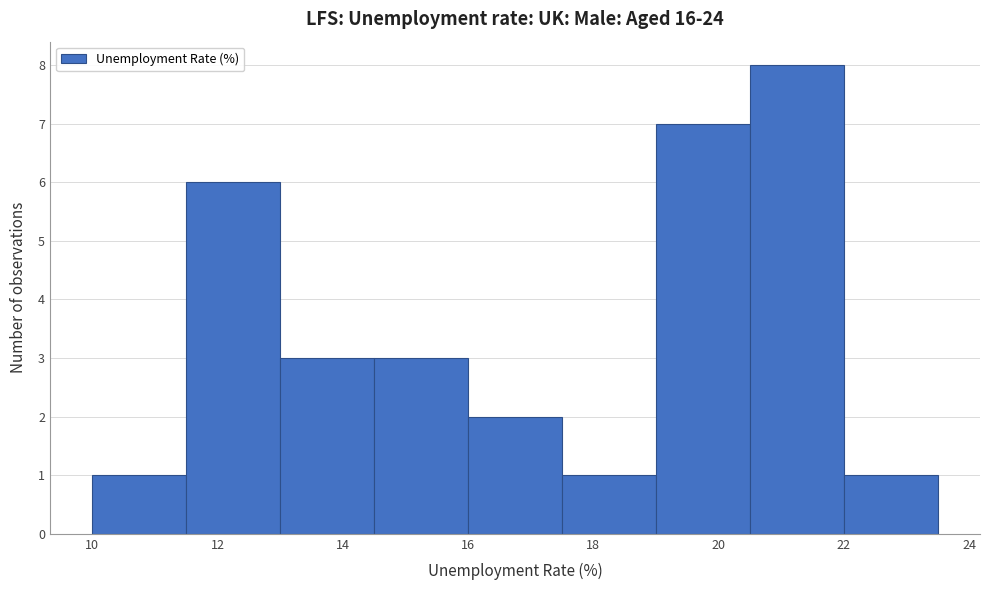

What is the height of the bar covering 11.5 to 13.0 on the x-axis? Neither the bar edges nor the heights are printed on the chart, so give them approximately, as read against the axes.

6